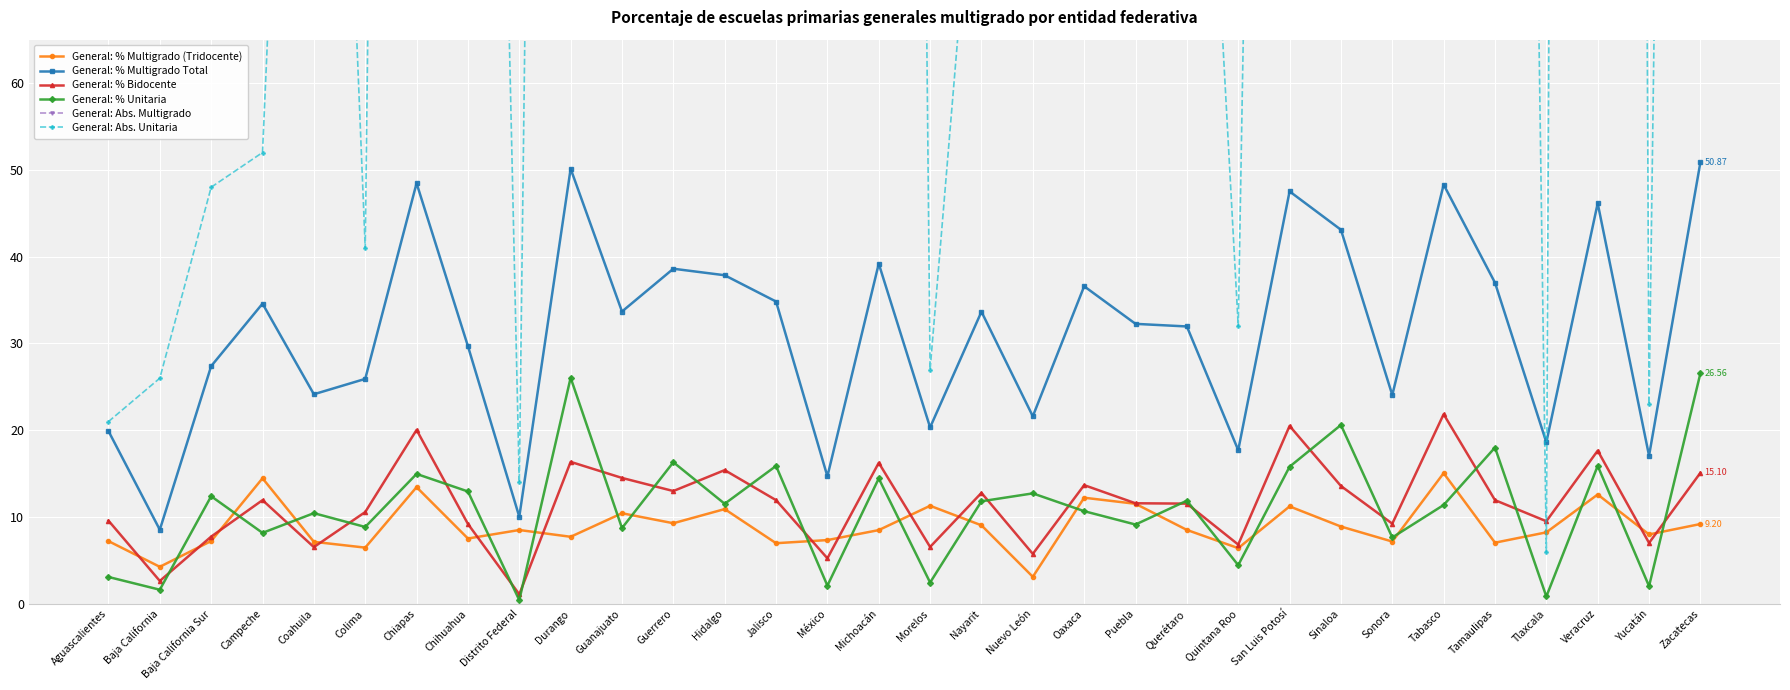

True or false: General: Abs. Unitaria and General: % Multigrado (Tridocente) cross at least once.

True